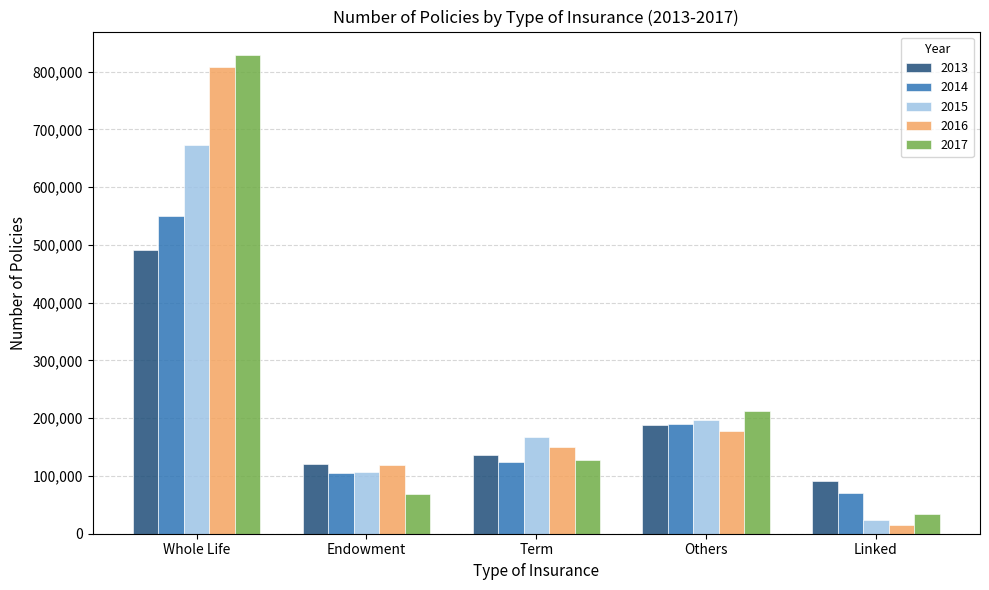

Is the value of 2014 at Whole Life greater than the value of 2016 at Others?

Yes